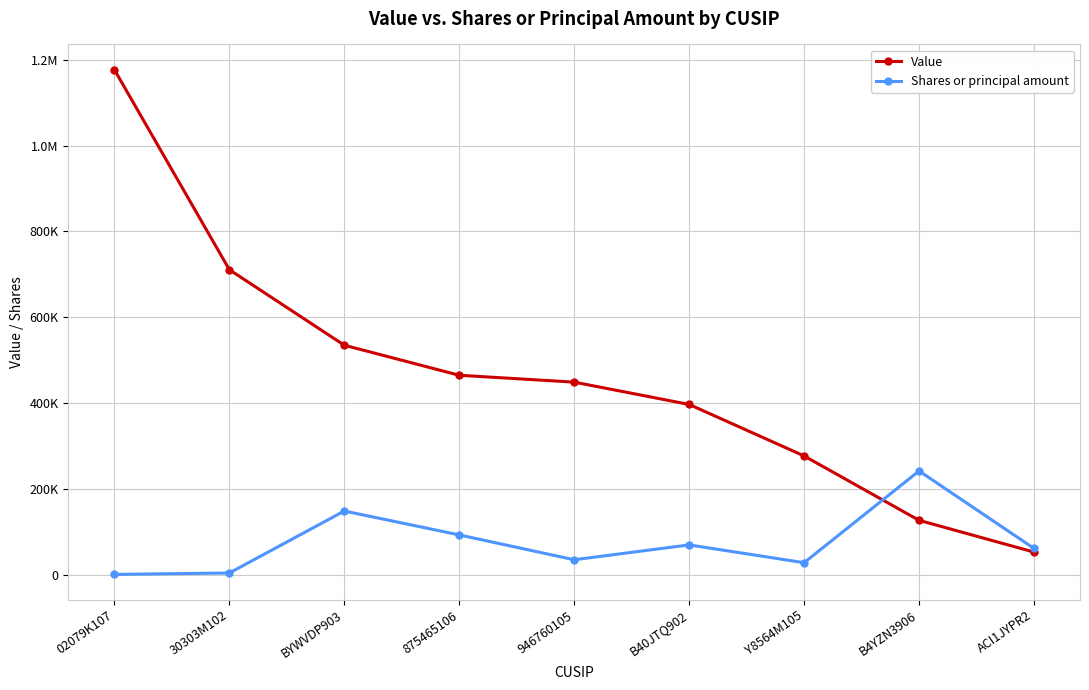

What are all the series names shown in the legend?

Value, Shares or principal amount